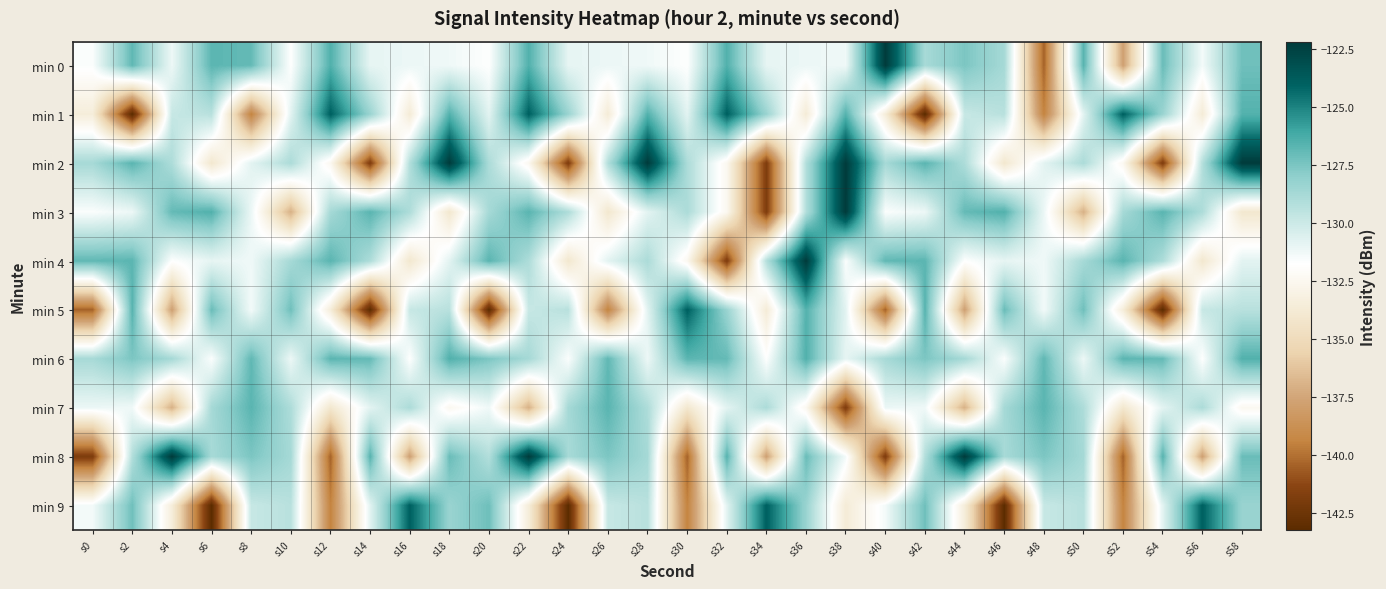

Which has a higher value, s20 or s0?

s0